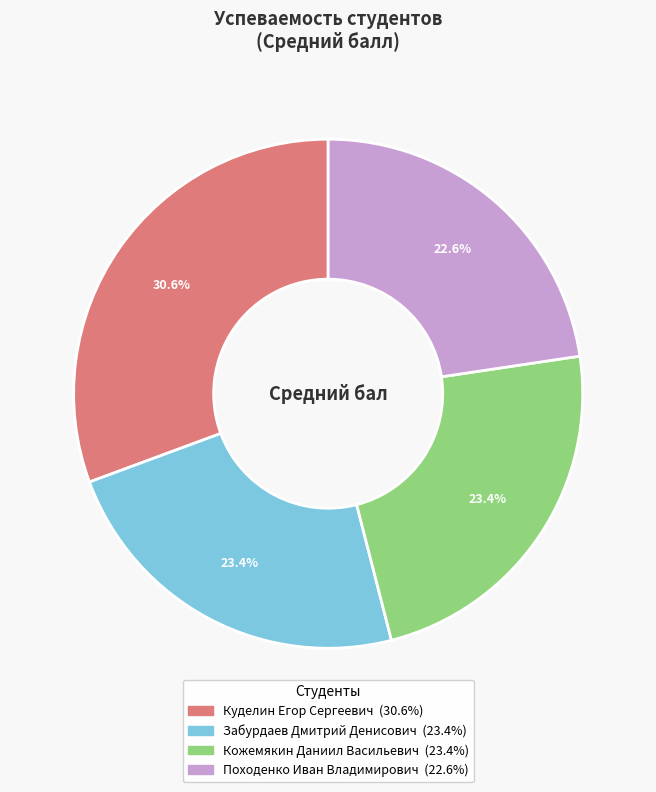

What percentage is the Забурдаев Дмитрий Денисович slice, to the nearest percent?

23%